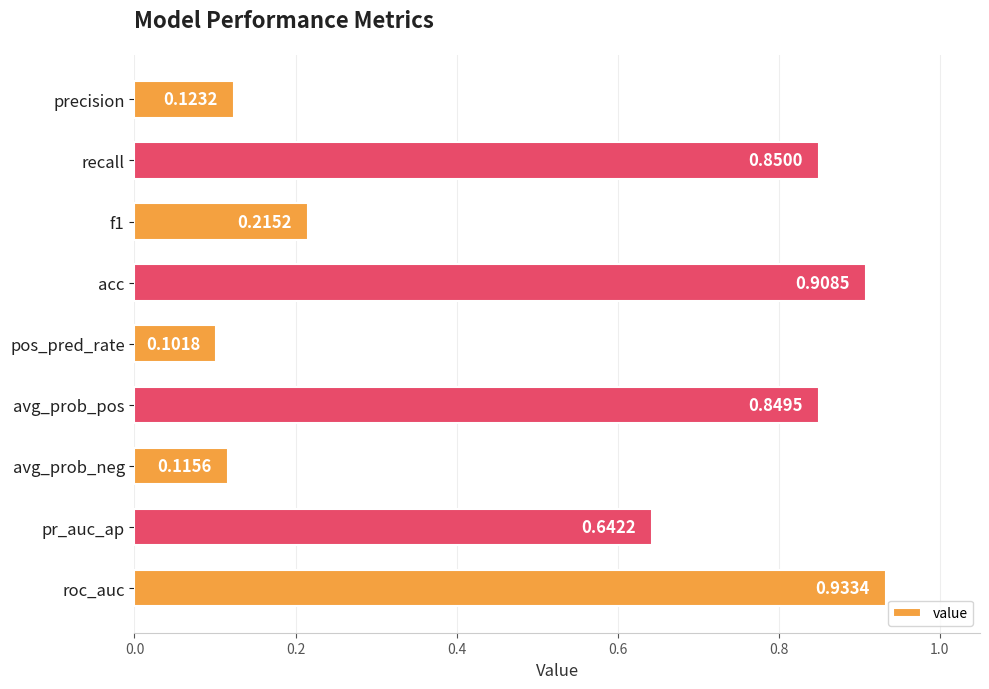

What is the label of the 9th bar from the top?

roc_auc